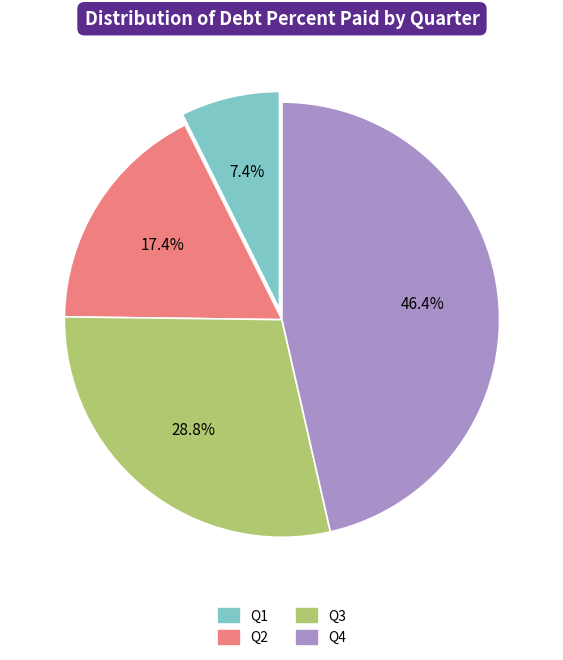

Which has a higher value, Q4 or Q3?

Q4